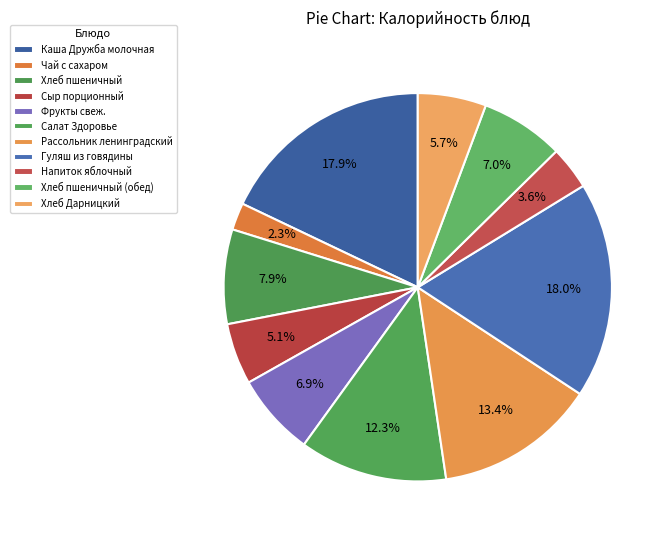

Is there any slice that represents more than half of the pie?

No